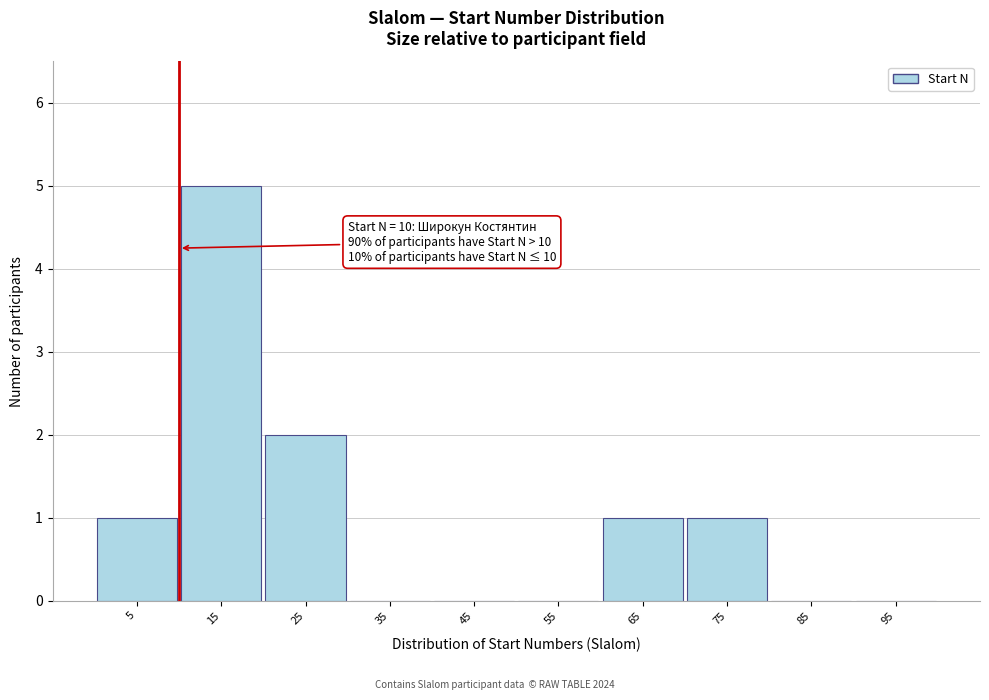

Over which range of the x-axis is the bar tallest?

10 to 20